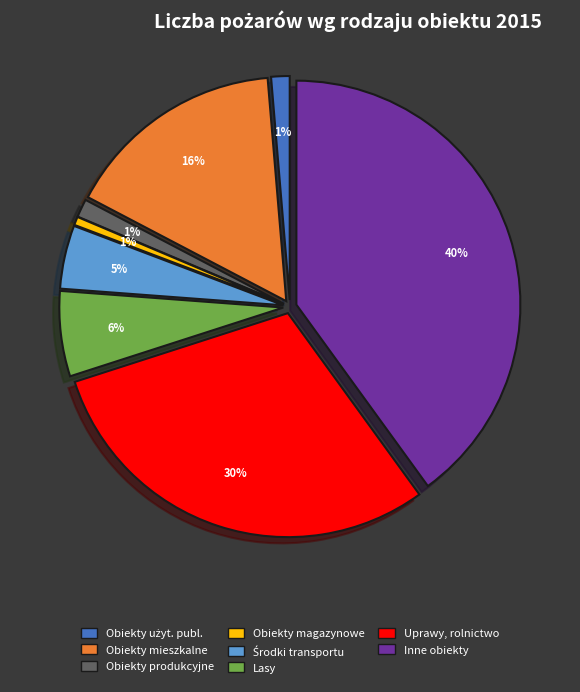

Rank the categories by value from lowest to highest.

Obiekty magazynowe, Obiekty produkcyjne, Obiekty użyteczności publicznej, Środki transportu, Lasy (państwowe i prywatne), Obiekty mieszkalne, Uprawy, rolnictwo, Inne obiekty